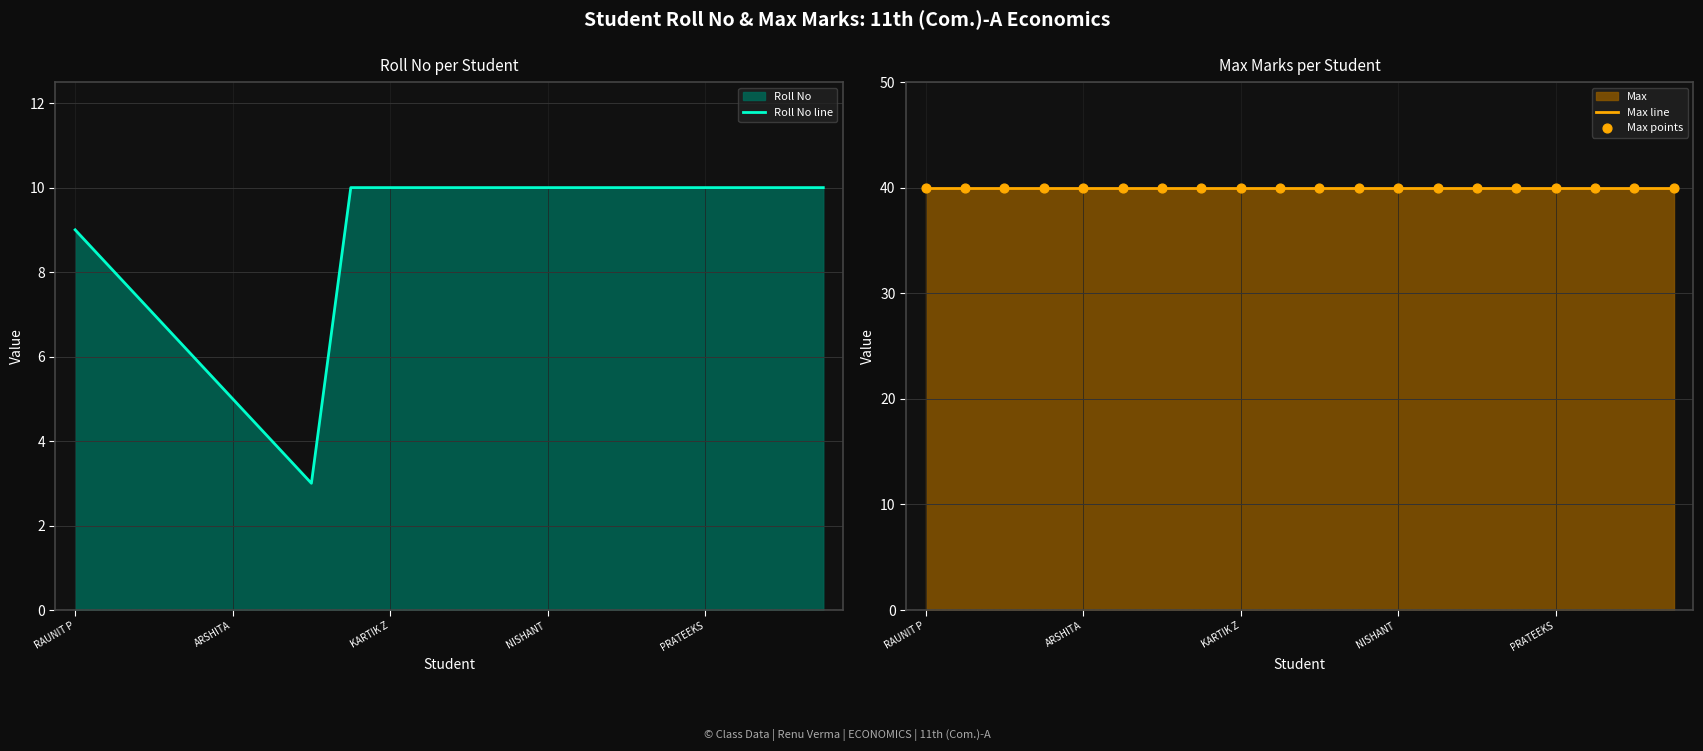

Is the value of Max points at 14 greater than the value of Roll No line at 17?

Yes